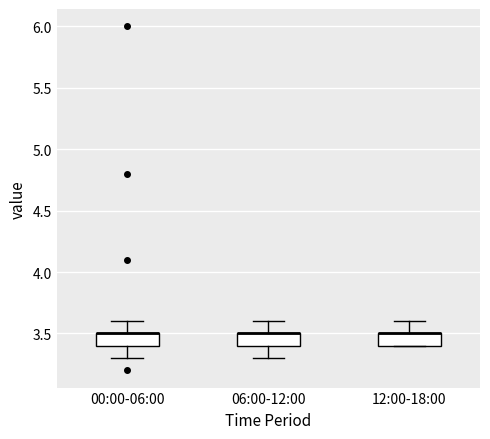

Where does the upper whisker of the box for 00:00-06:00 end on the y-axis? The values are not printed on the chart, so give them approximately, as read against the axis.

3.6